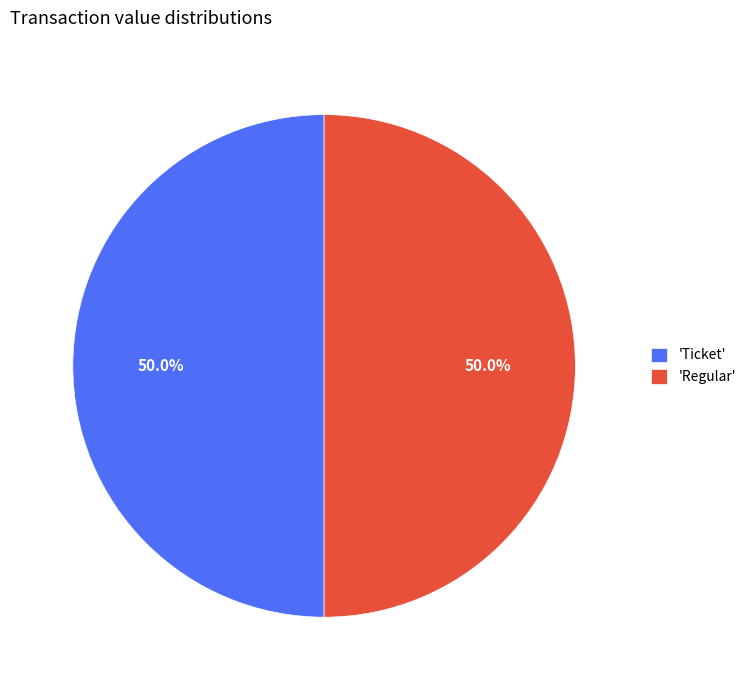

Combined, do 'Ticket' and 'Regular' account for over 50%?

Yes